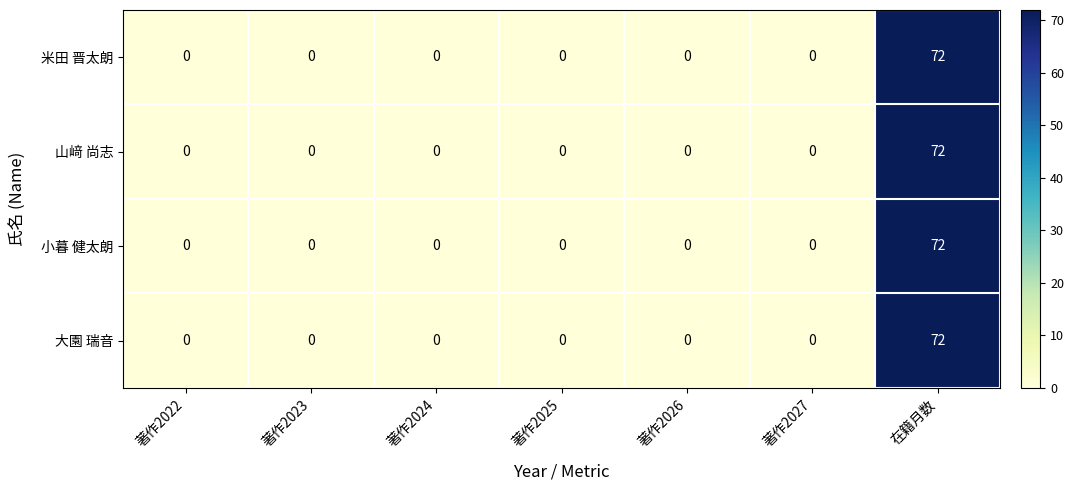

What is the average value of the 米田 晋太朗 series?

10